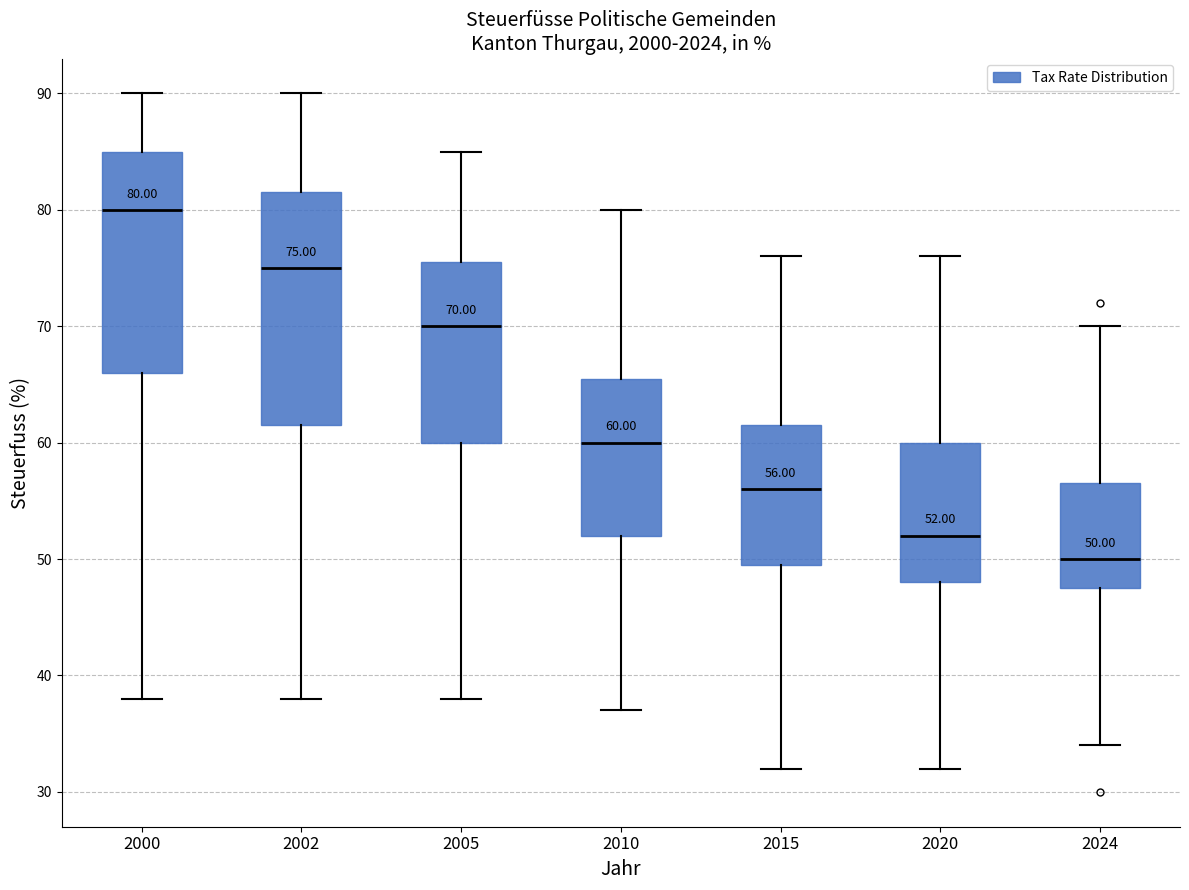

Comparing the boxes themselves (not the whiskers), which one is the tallest?

2002